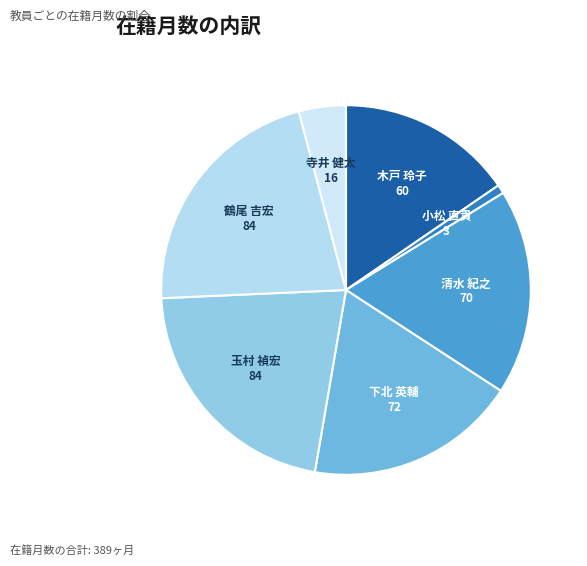

Combined, do 寺井 健太 and 下北 英輔 account for over 50%?

No